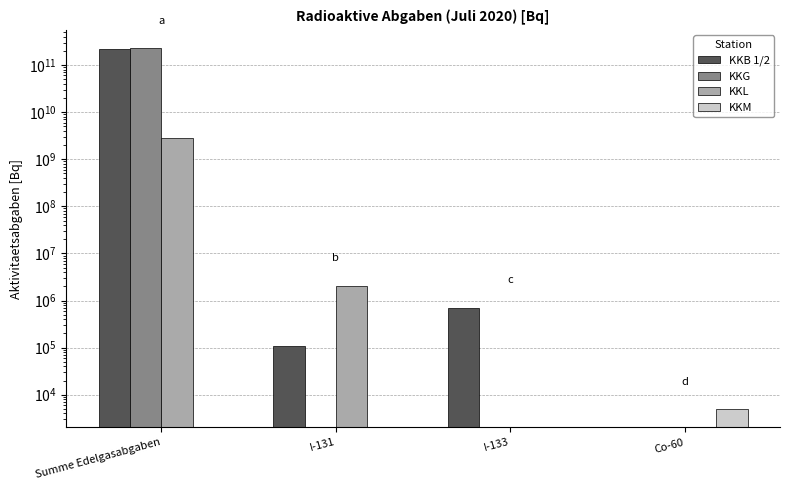

At how many categories does at least one series exceed 192659165197?

1